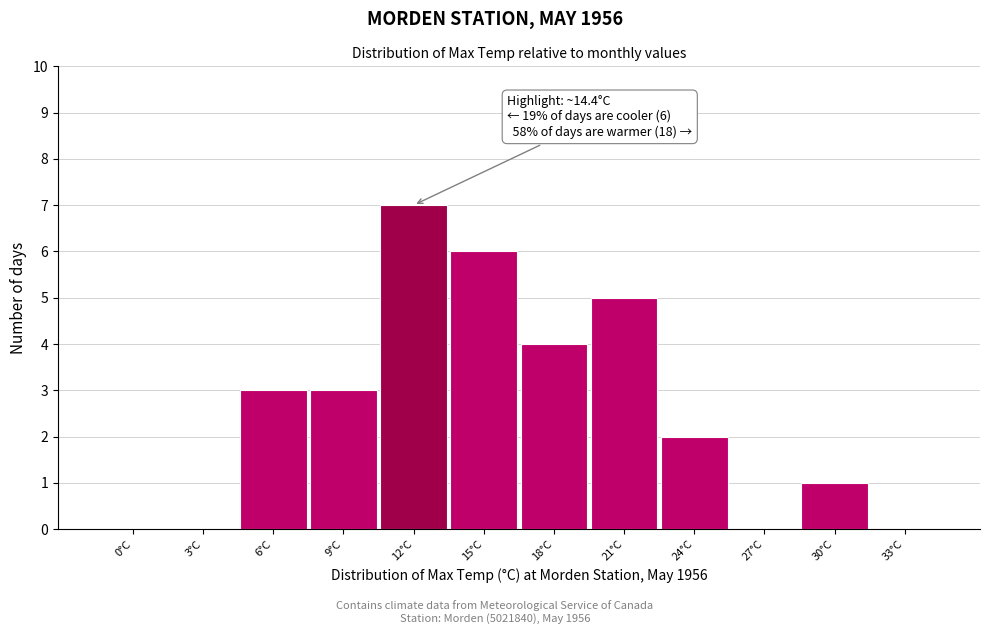

Reading left to right, what are all the values shown in this chart?

0°C=0	3°C=0	6°C=3	9°C=3	12°C=7	15°C=6	18°C=4	21°C=5	24°C=2	27°C=0	30°C=1	33°C=0